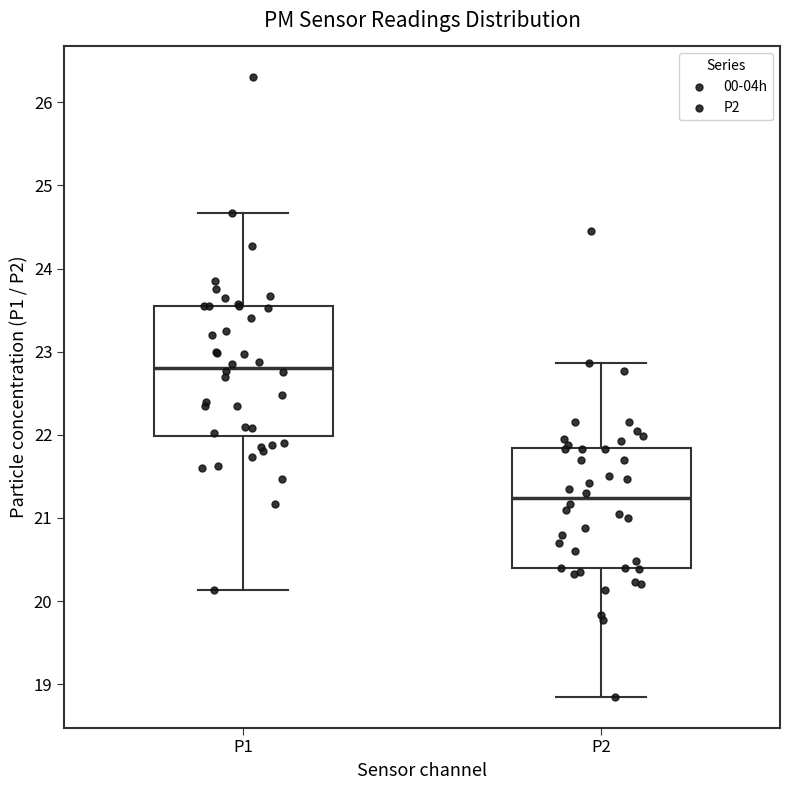

Which box's median line is the lowest?

P2